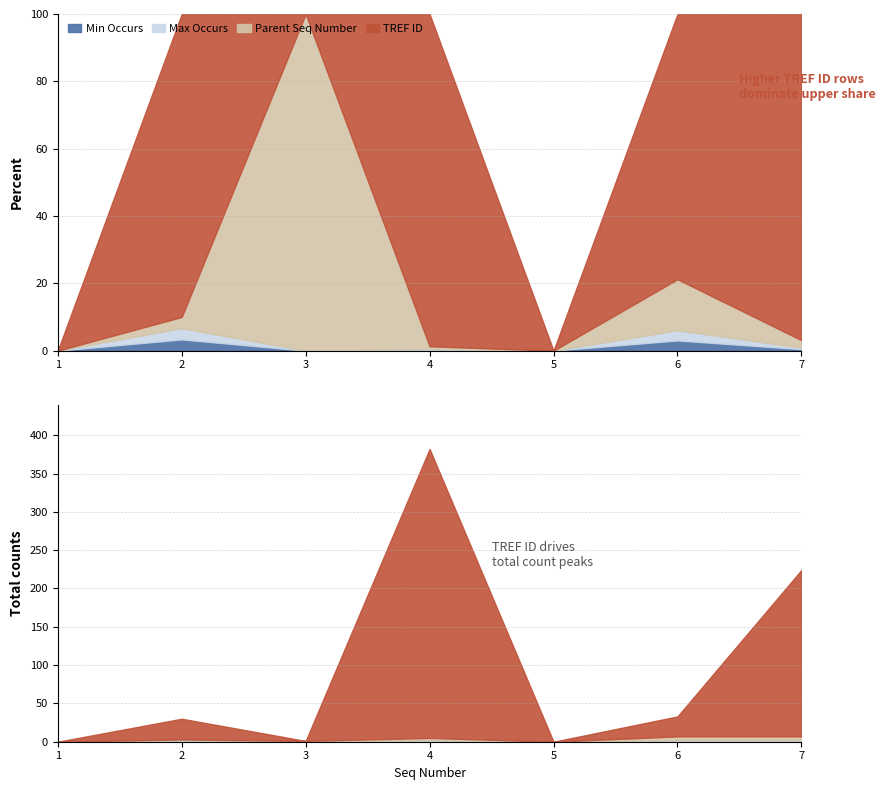

How many lines are shown in the chart?

4